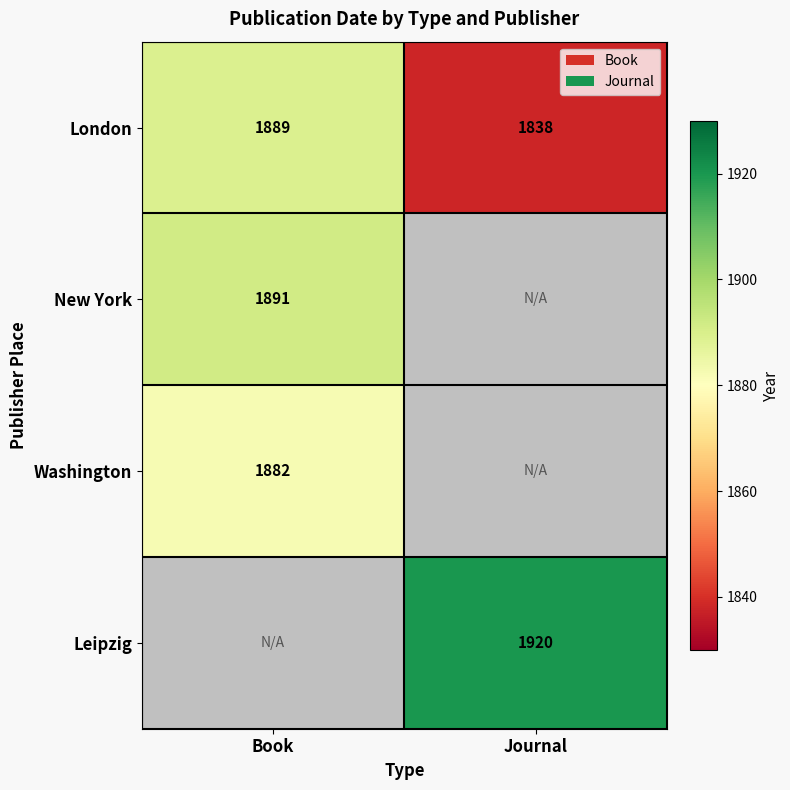

The value of Washington at Book is 1230.4. True or false?

False